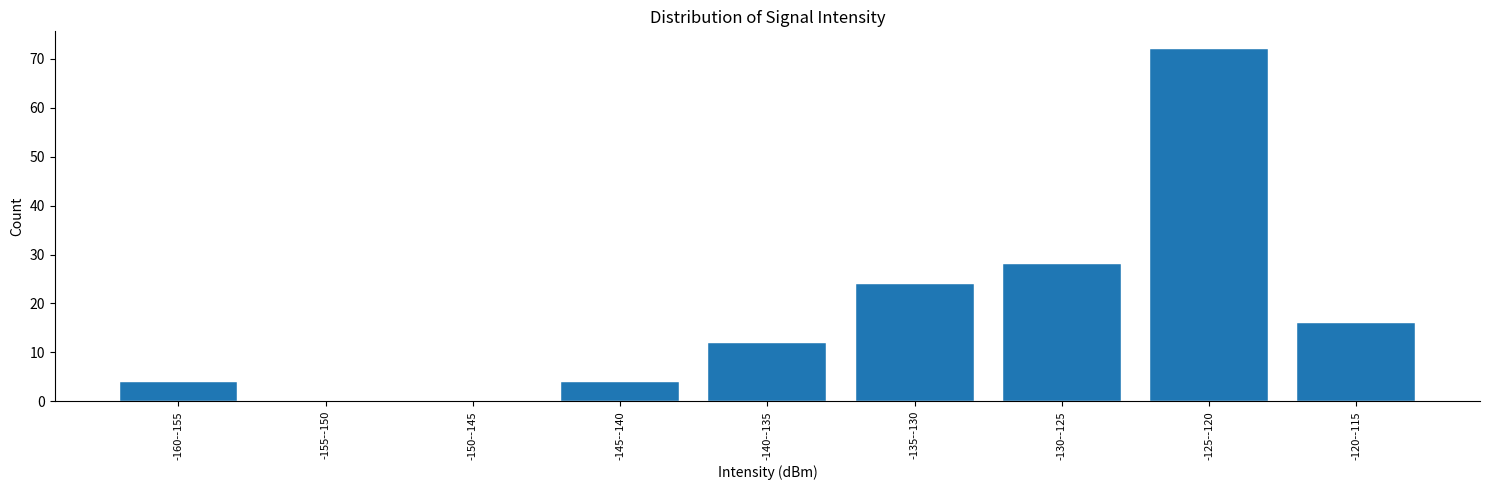

Reading right to left, list all the values displayed in this chart.

-120--115=16	-125--120=72	-130--125=28	-135--130=24	-140--135=12	-145--140=4	-150--145=0	-155--150=0	-160--155=4